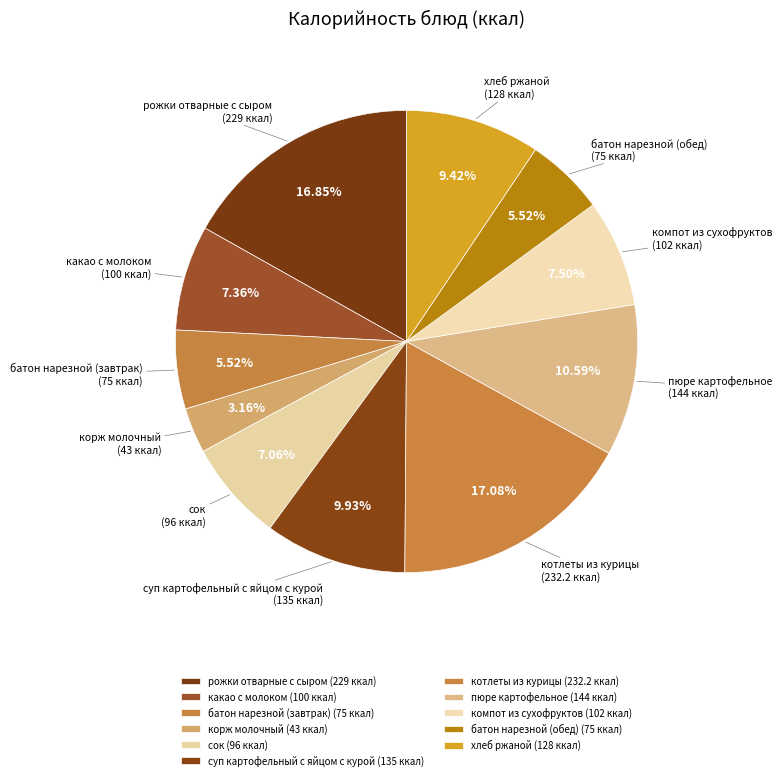

Which slice is the smallest?

корж молочный